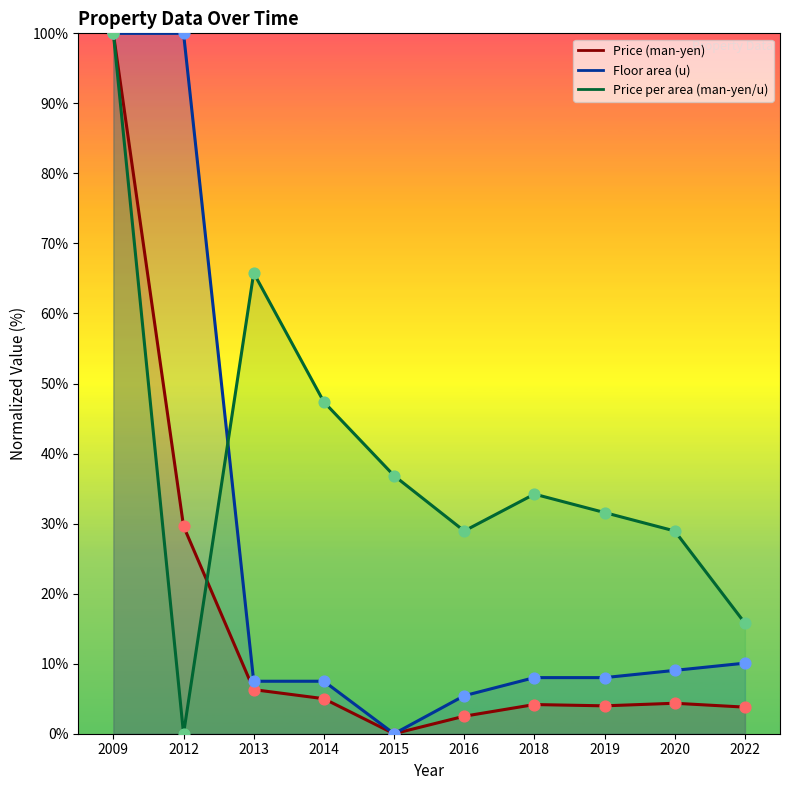

What are all the series names shown in the legend?

Price (man-yen), Price per area (man-yen/u), Floor area (u)